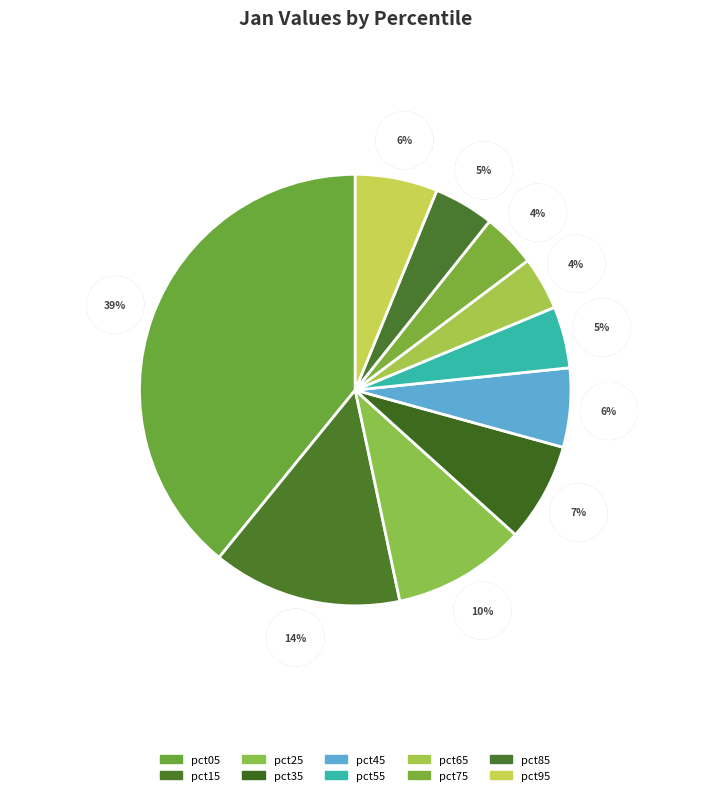

Do pct25 and pct75 together represent more than half of the pie?

No